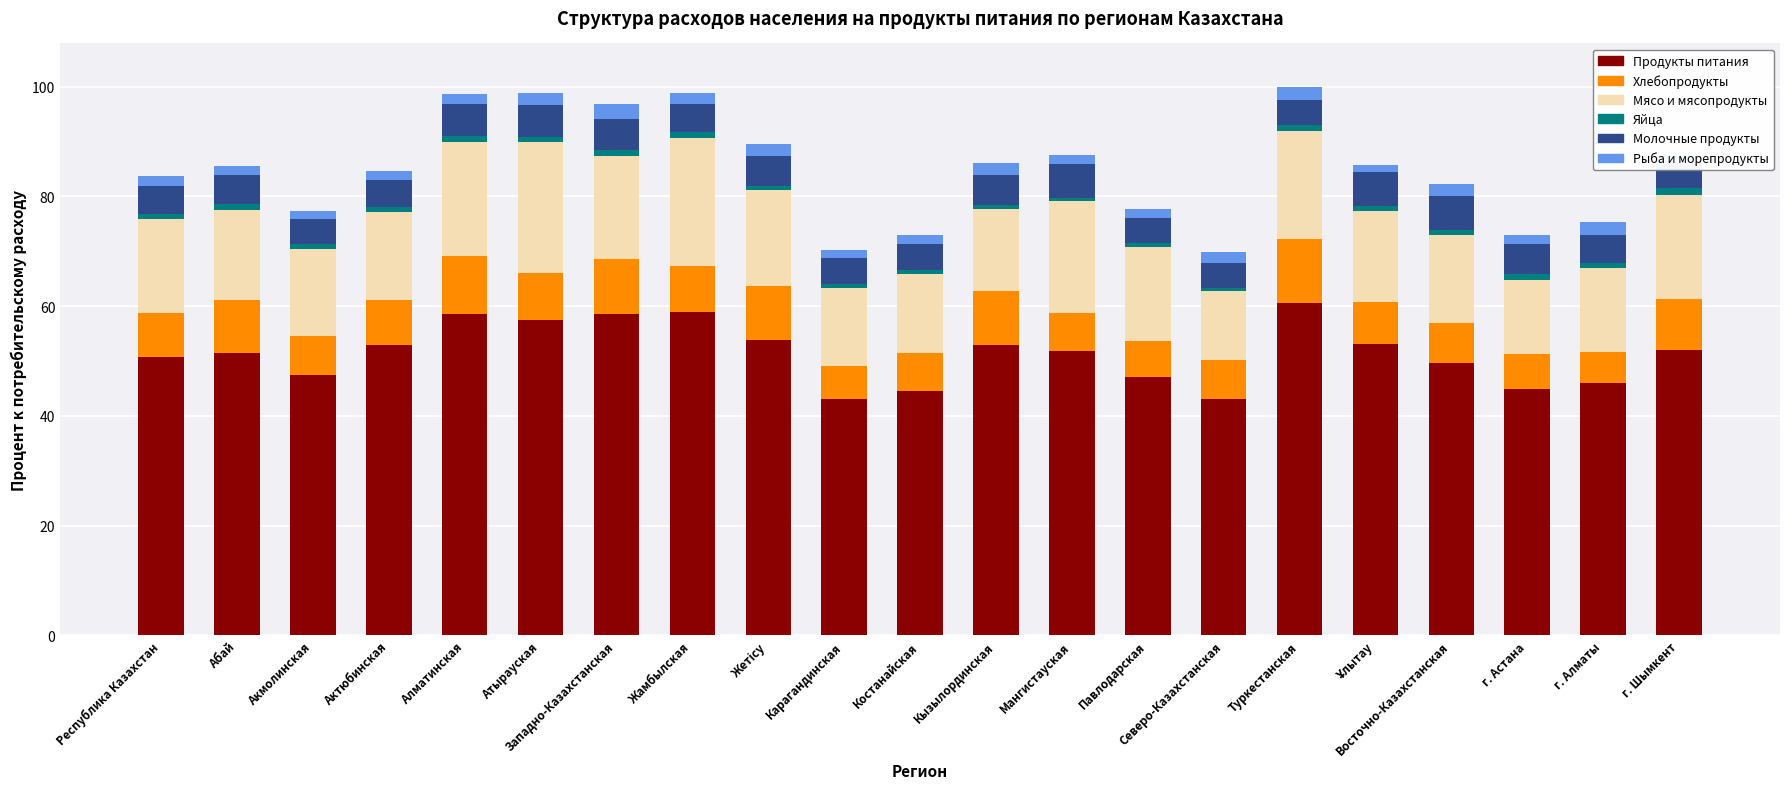

Reading right to left, transcribe all the data shown in this chart.

Продукты питания: г. Шымкент=52.0	г. Алматы=46.0	г. Астана=44.9	Восточно-Казахстанская=49.7	Ұлытау=53.1	Туркестанская=60.6	Северо-Казахстанская=43.0	Павлодарская=47.1	Мангистауская=51.9	Кызылординская=52.9	Костанайская=44.5	Карагандинская=43.0	Жетісу=53.8	Жамбылская=58.9	Западно-Казахстанская=58.5	Атырауская=57.4	Алматинская=58.6	Актюбинская=52.9	Акмолинская=47.4	Абай=51.4	Республика Казахстан=50.8
Хлебопродукты: г. Шымкент=9.3	г. Алматы=5.6	г. Астана=6.3	Восточно-Казахстанская=7.2	Ұлытау=7.7	Туркестанская=11.6	Северо-Казахстанская=7.1	Павлодарская=6.6	Мангистауская=6.8	Кызылординская=9.8	Костанайская=7.0	Карагандинская=6.0	Жетісу=9.8	Жамбылская=8.5	Западно-Казахстанская=10.1	Атырауская=8.7	Алматинская=10.6	Актюбинская=8.3	Акмолинская=7.1	Абай=9.7	Республика Казахстан=8.0
Мясо и мясопродукты: г. Шымкент=18.9	г. Алматы=15.4	г. Астана=13.6	Восточно-Казахстанская=16.0	Ұлытау=16.6	Туркестанская=19.8	Северо-Казахстанская=12.6	Павлодарская=17.1	Мангистауская=20.4	Кызылординская=15.0	Костанайская=14.3	Карагандинская=14.3	Жетісу=17.5	Жамбылская=23.3	Западно-Казахстанская=18.7	Атырауская=23.8	Алматинская=20.7	Актюбинская=16.0	Акмолинская=15.9	Абай=16.5	Республика Казахстан=17.0
Яйца: г. Шымкент=1.3	г. Алматы=0.9	г. Астана=1.0	Восточно-Казахстанская=0.9	Ұлытау=0.9	Туркестанская=1.1	Северо-Казахстанская=0.7	Павлодарская=0.7	Мангистауская=0.7	Кызылординская=0.8	Костанайская=0.8	Карагандинская=0.8	Жетісу=0.8	Жамбылская=1.1	Западно-Казахстанская=1.1	Атырауская=0.9	Алматинская=1.2	Актюбинская=0.9	Акмолинская=1.0	Абай=1.0	Республика Казахстан=1.0
Молочные продукты: г. Шымкент=4.6	г. Алматы=5.1	г. Астана=5.6	Восточно-Казахстанская=6.2	Ұлытау=6.1	Туркестанская=4.4	Северо-Казахстанская=4.5	Павлодарская=4.5	Мангистауская=6.2	Кызылординская=5.4	Костанайская=4.8	Карагандинская=4.6	Жетісу=5.4	Жамбылская=5.0	Западно-Казахстанская=5.8	Атырауская=5.8	Алматинская=5.7	Актюбинская=4.9	Акмолинская=4.5	Абай=5.3	Республика Казахстан=5.1
Рыба и морепродукты: г. Шымкент=1.2	г. Алматы=2.3	г. Астана=1.6	Восточно-Казахстанская=2.3	Ұлытау=1.4	Туркестанская=2.4	Северо-Казахстанская=1.9	Павлодарская=1.8	Мангистауская=1.6	Кызылординская=2.2	Костанайская=1.5	Карагандинская=1.6	Жетісу=2.2	Жамбылская=2.0	Западно-Казахстанская=2.6	Атырауская=2.3	Алматинская=1.9	Актюбинская=1.7	Акмолинская=1.5	Абай=1.7	Республика Казахстан=1.9